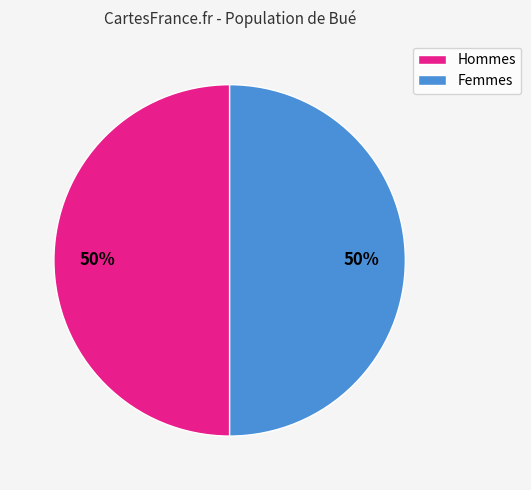

To the nearest percent, what is the average slice percentage?

50%